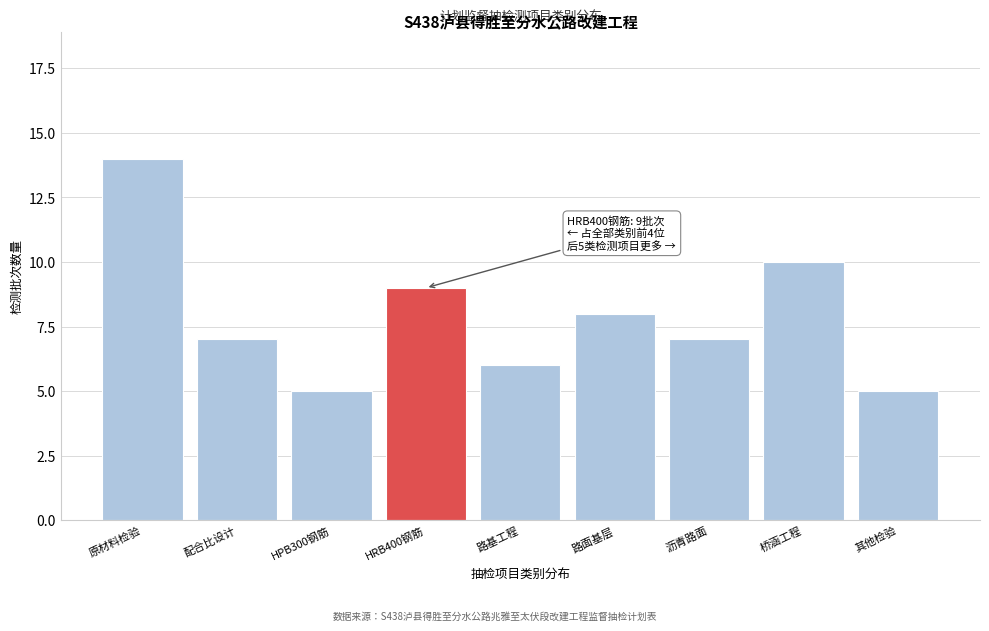

Reading left to right, list all the values displayed in this chart.

原材料检验=14	配合比设计=7	HPB300钢筋=5	HRB400钢筋=9	路基工程=6	路面基层=8	沥青路面=7	桥涵工程=10	其他检验=5